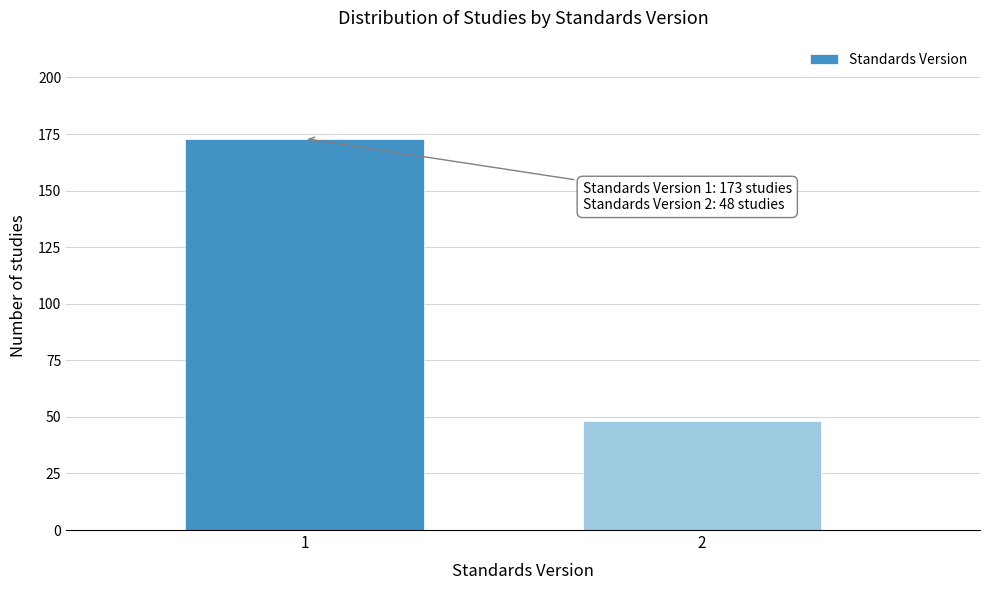

Reading left to right, transcribe all the data shown in this chart.

1=173	2=48